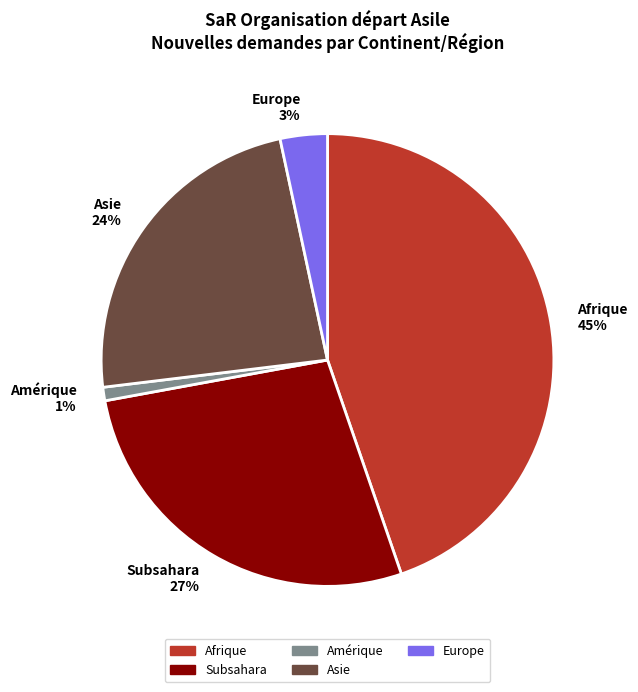

Do Asie and Amérique together represent more than half of the pie?

No